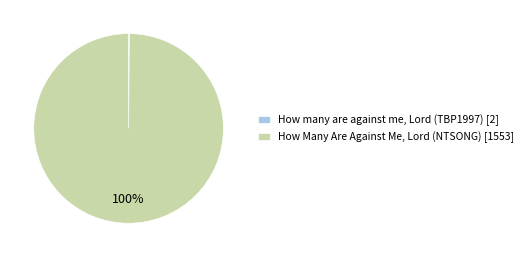

True or false: How Many Are Against Me, Lord (NTSONG) [1553] accounts for 92% of the total.

False